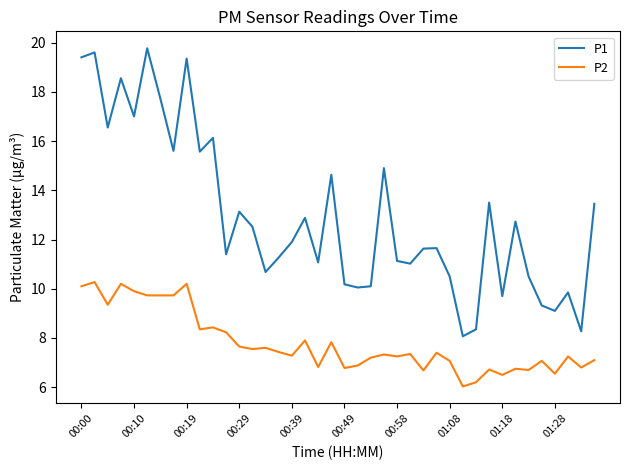

What is the minimum value for P1?

8.1